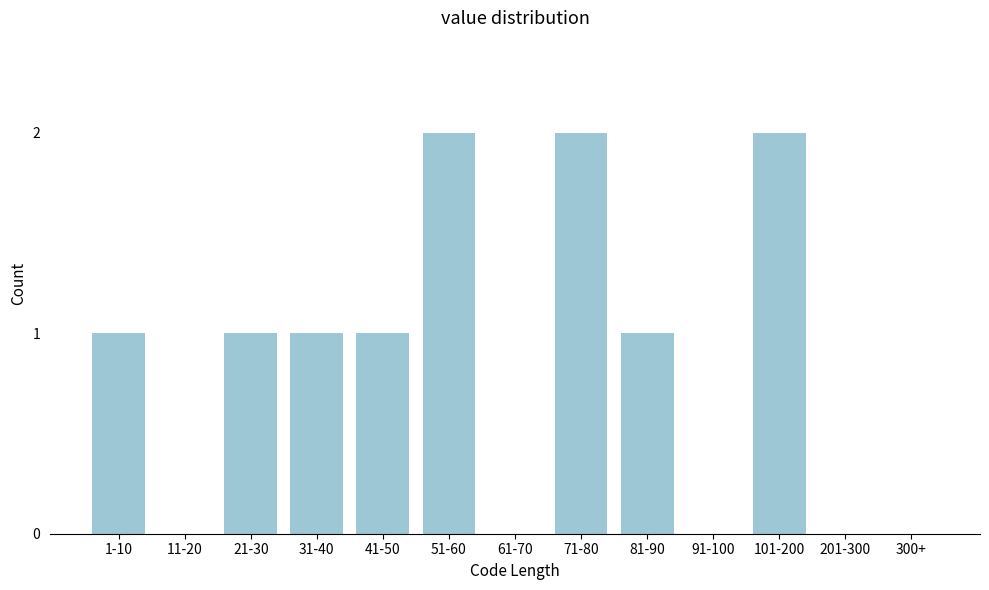

Reading left to right, extract all data points from this chart.

1-10=1	11-20=0	21-30=1	31-40=1	41-50=1	51-60=2	61-70=0	71-80=2	81-90=1	91-100=0	101-200=2	201-300=0	300+=0